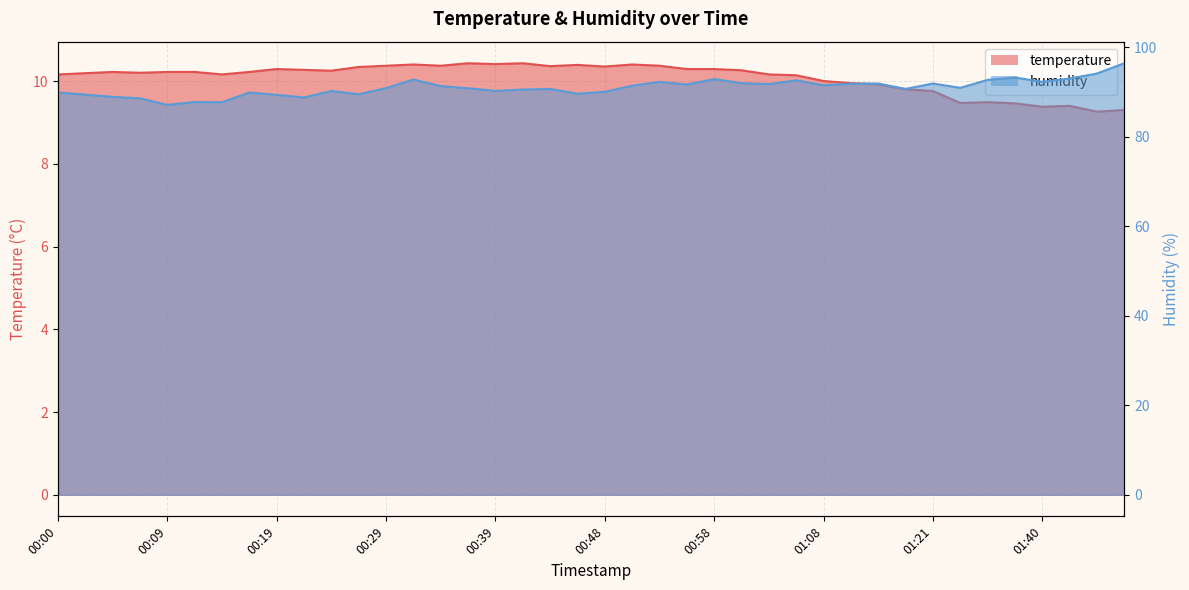

True or false: humidity and temperature cross at least once.

False